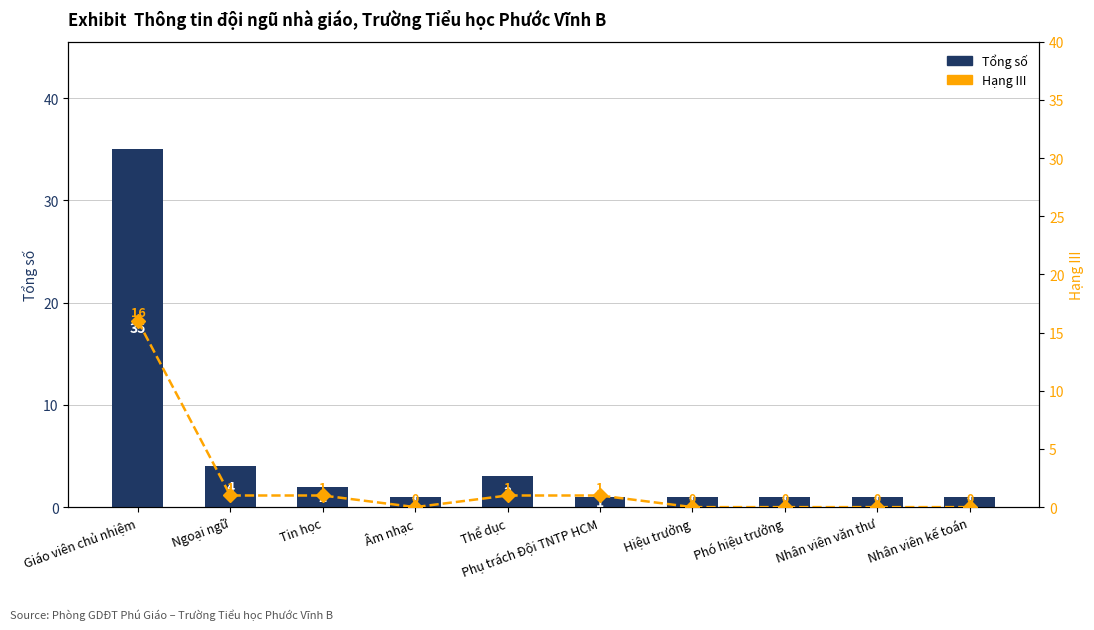

What are all the series names shown in the legend?

Tổng số, Hạng III